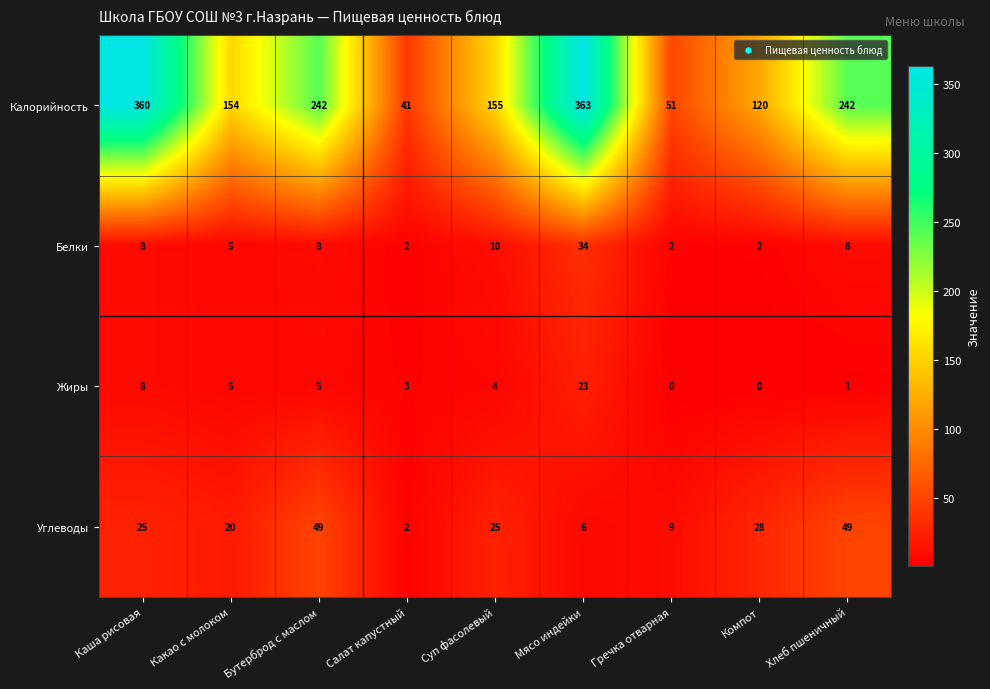

What is the spread (max minus min) of values at Суп фасолевый?

151